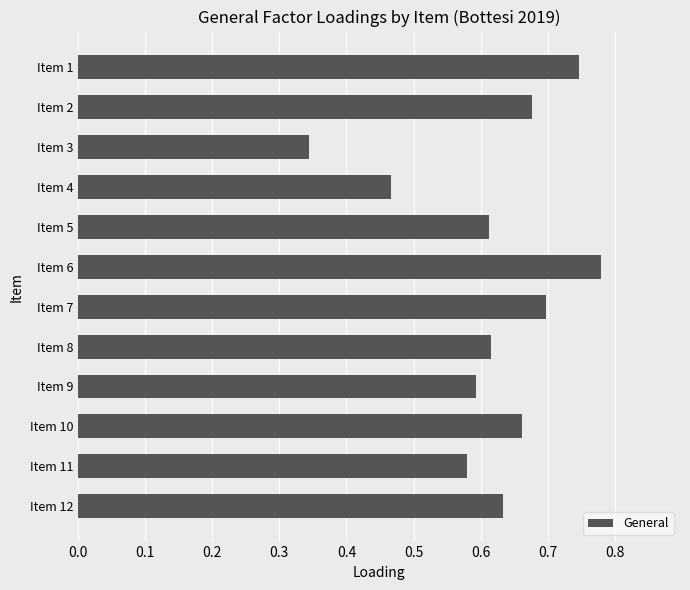

Are the bars grouped side by side (vs. stacked)?

No